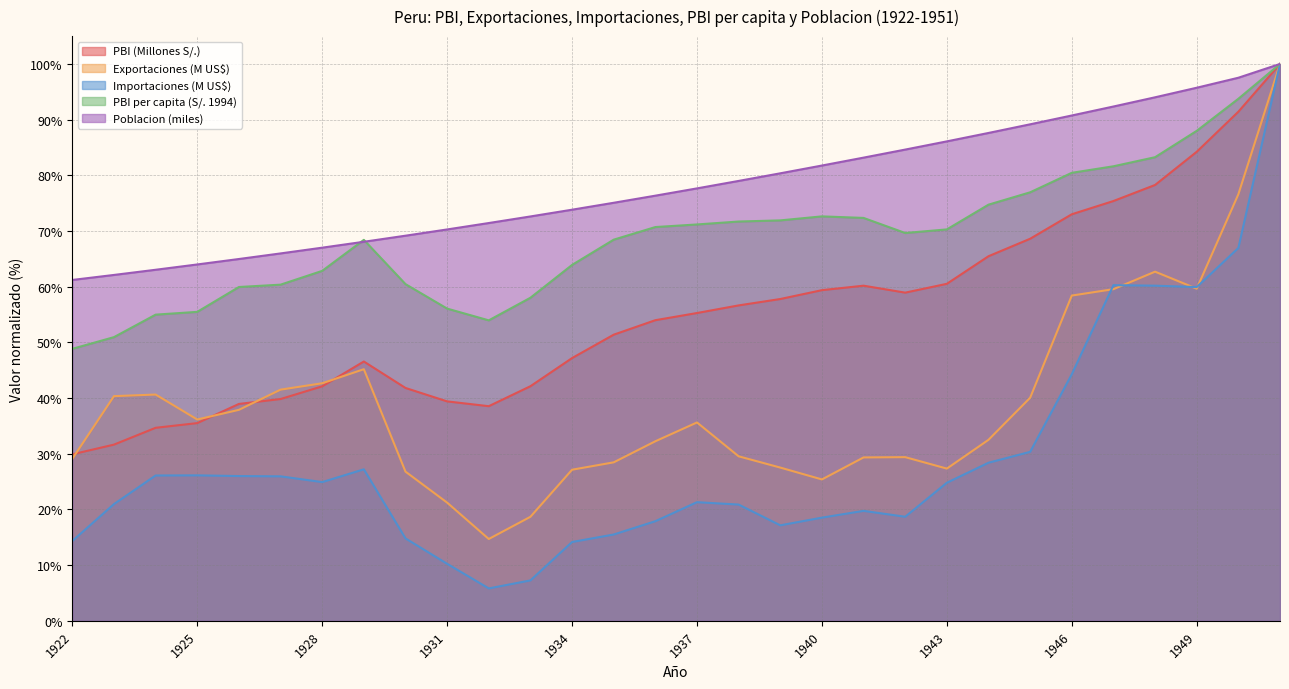

Rank the series at 1926 from lowest to highest value.

Importaciones (M US$), Exportaciones (M US$), PBI (Millones S/.), PBI per capita (S/. 1994), Poblacion (miles)